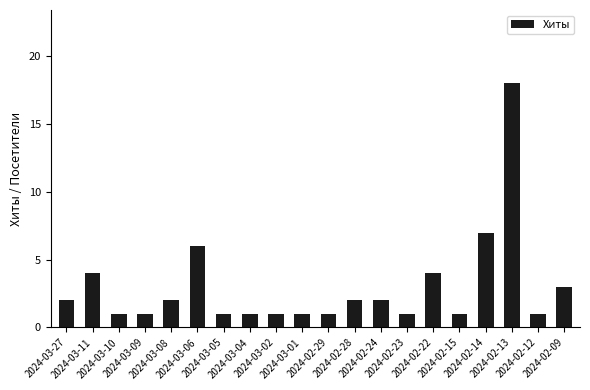

What is the difference between the second highest and second lowest values?

6